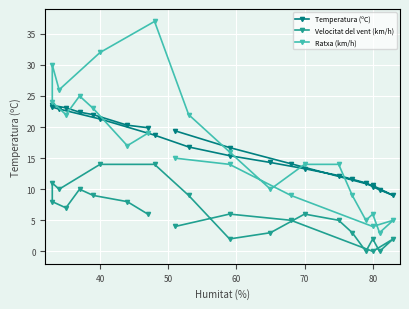

What is the value of the Ratxa (km/h) point at the 13th from the left?

16.0